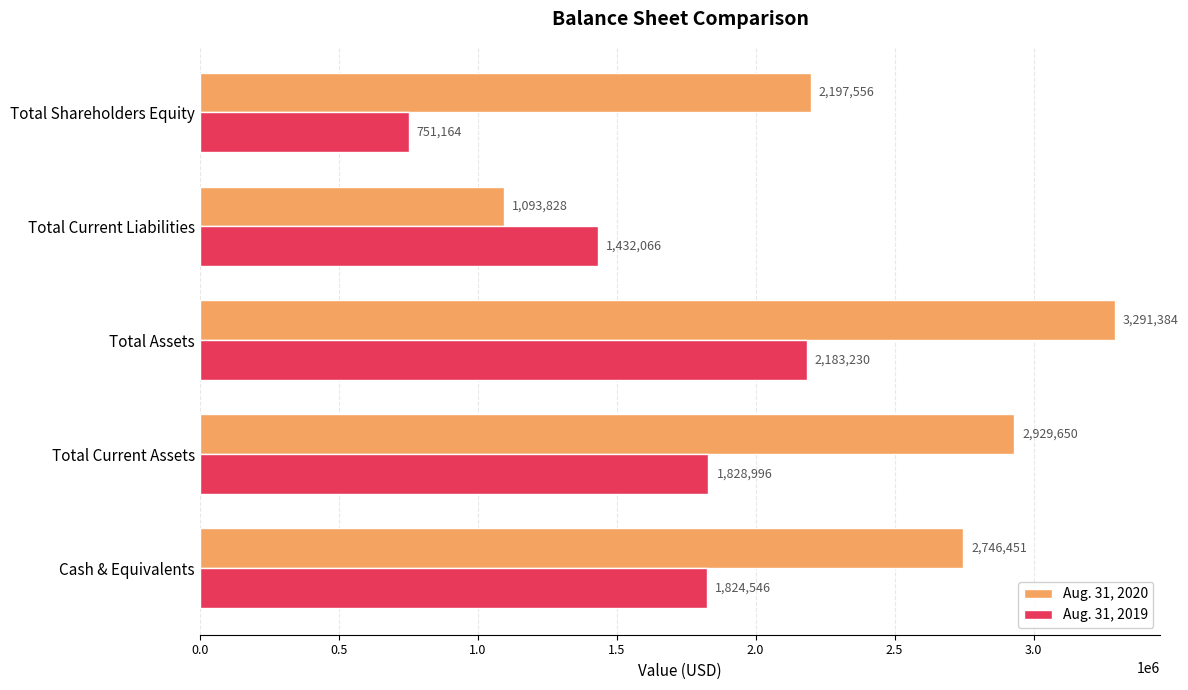

The Aug. 31, 2019 series shows 1260986 at Total Shareholders Equity. True or false?

False